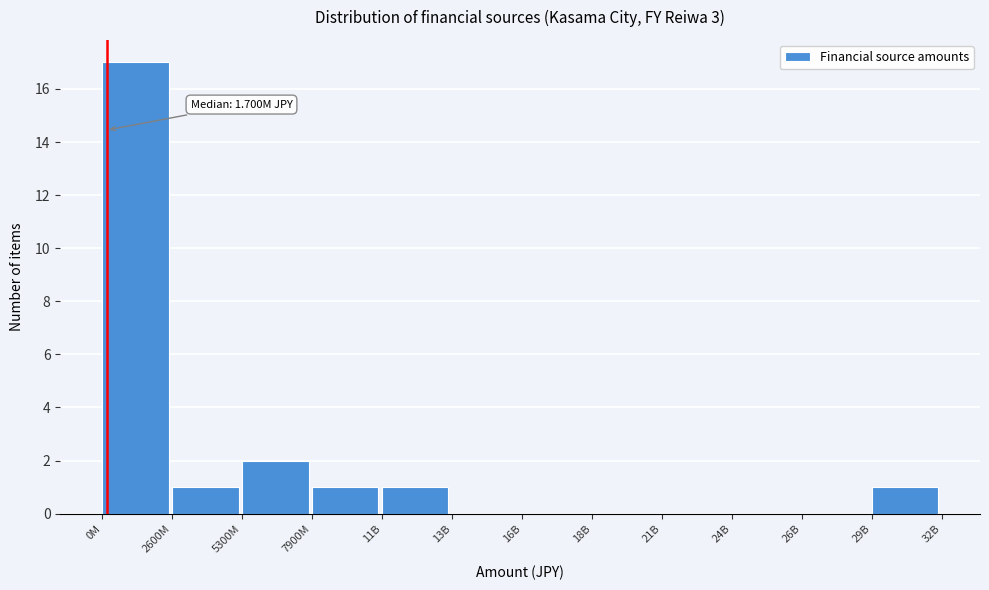

Reading left to right, list all the values displayed in this chart.

0M=17	2600M=1	5300M=2	7900M=1	11B=1	13B=0	16B=0	18B=0	21B=0	24B=0	26B=0	29B=1